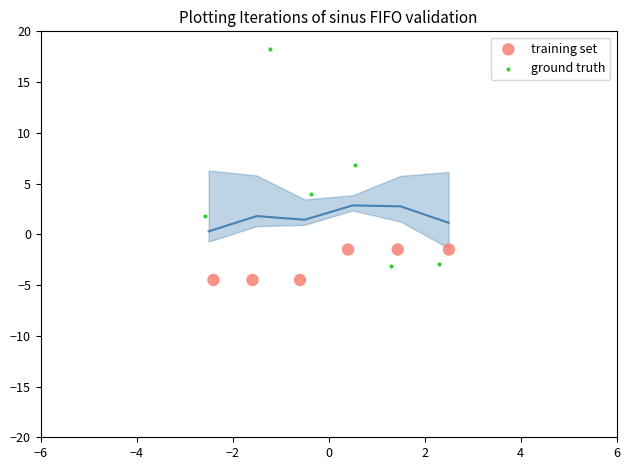

What are all the series names shown in the legend?

training set, ground truth